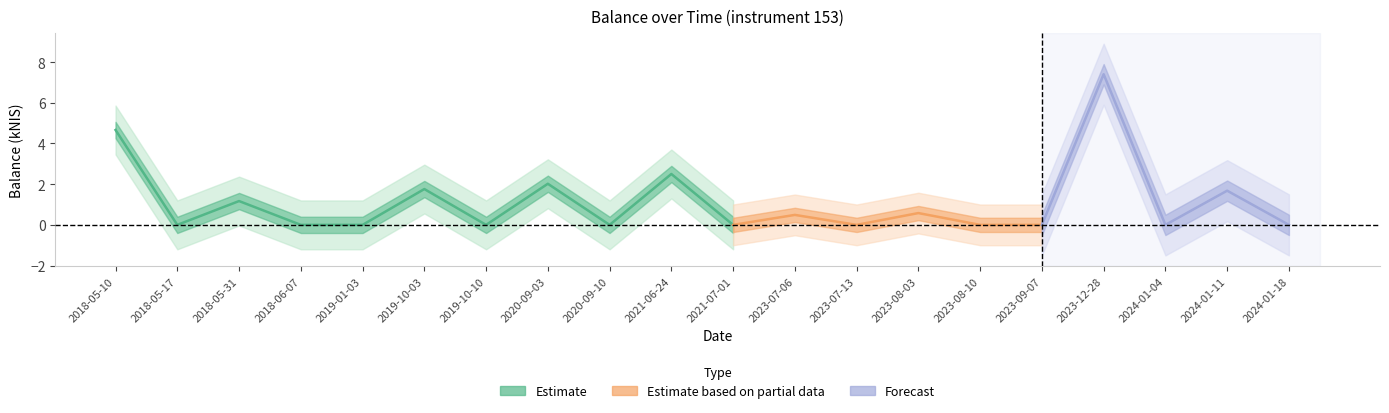

Where is the data nearest to the value 3?

2021-06-24